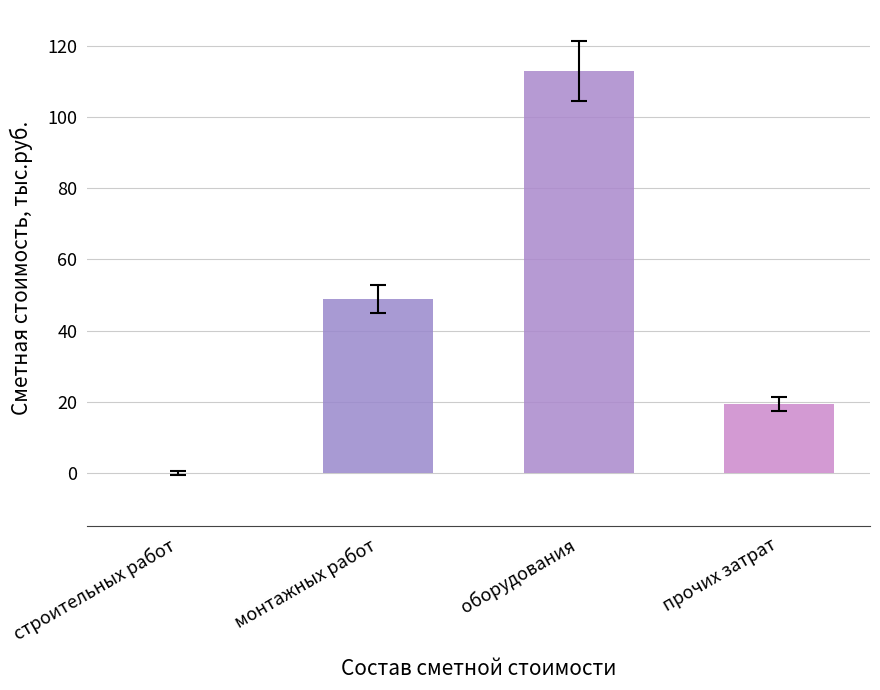

What is the difference between the values at прочих затрат and монтажных работ?

29.5